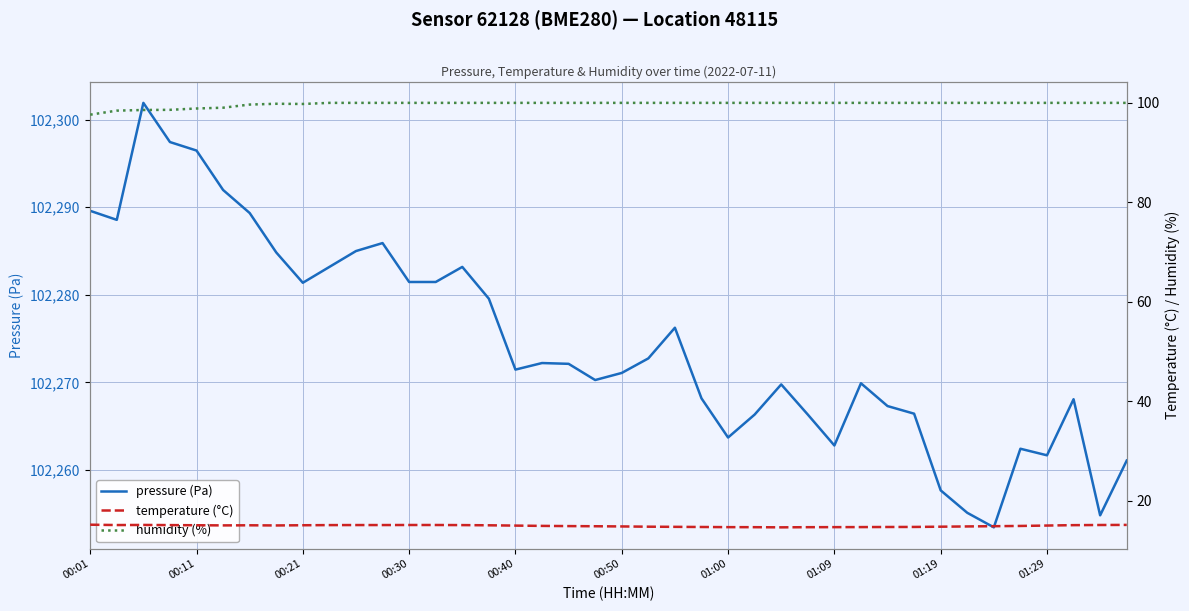

At 34, list the series in order from largest to smallest.

pressure (Pa), humidity (%), temperature (°C)